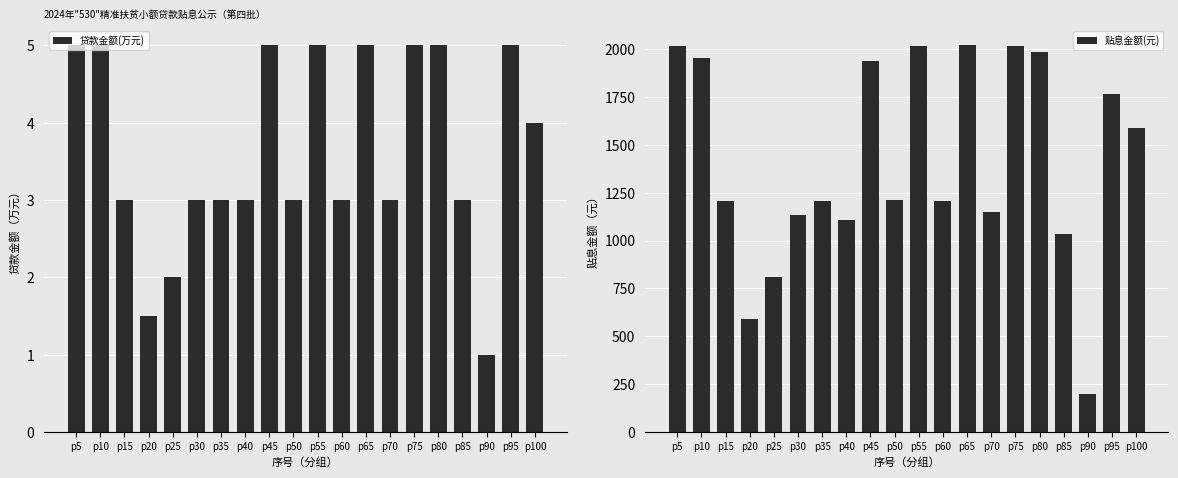

Are the bars grouped side by side (vs. stacked)?

Yes